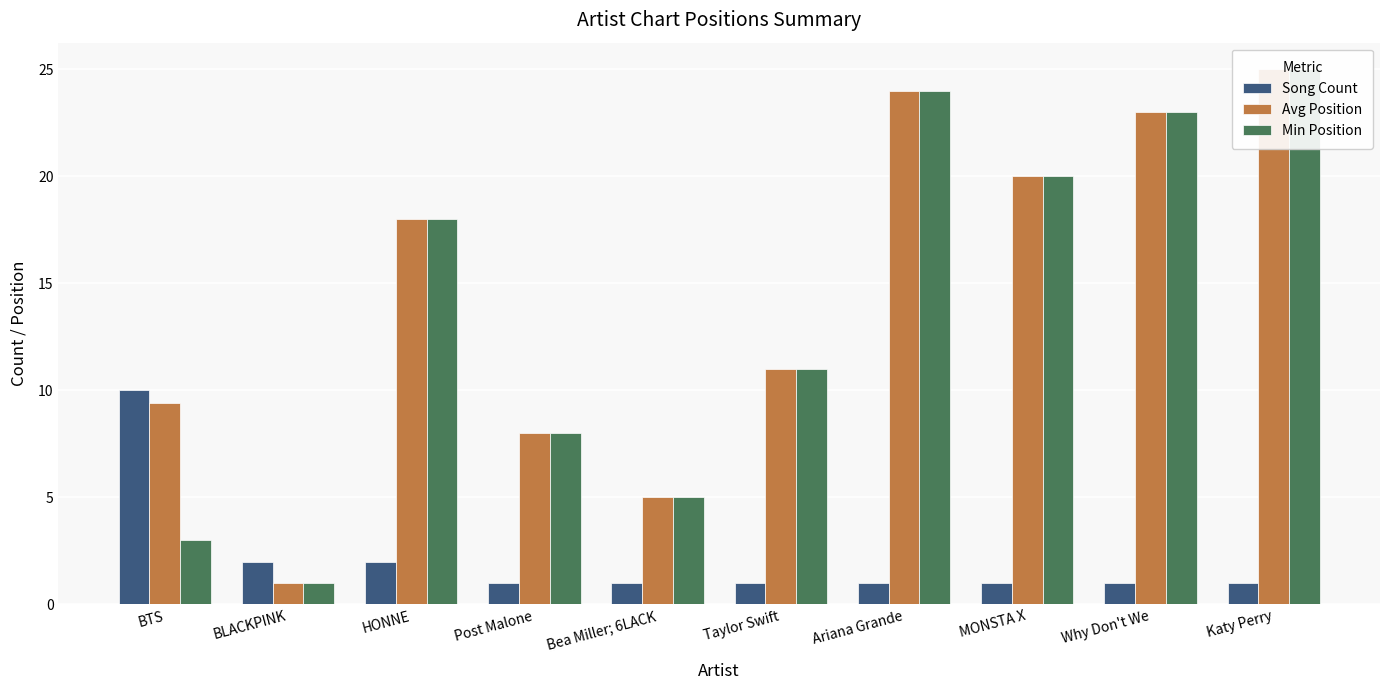

How many Song Count values are between 1 and 2?

9